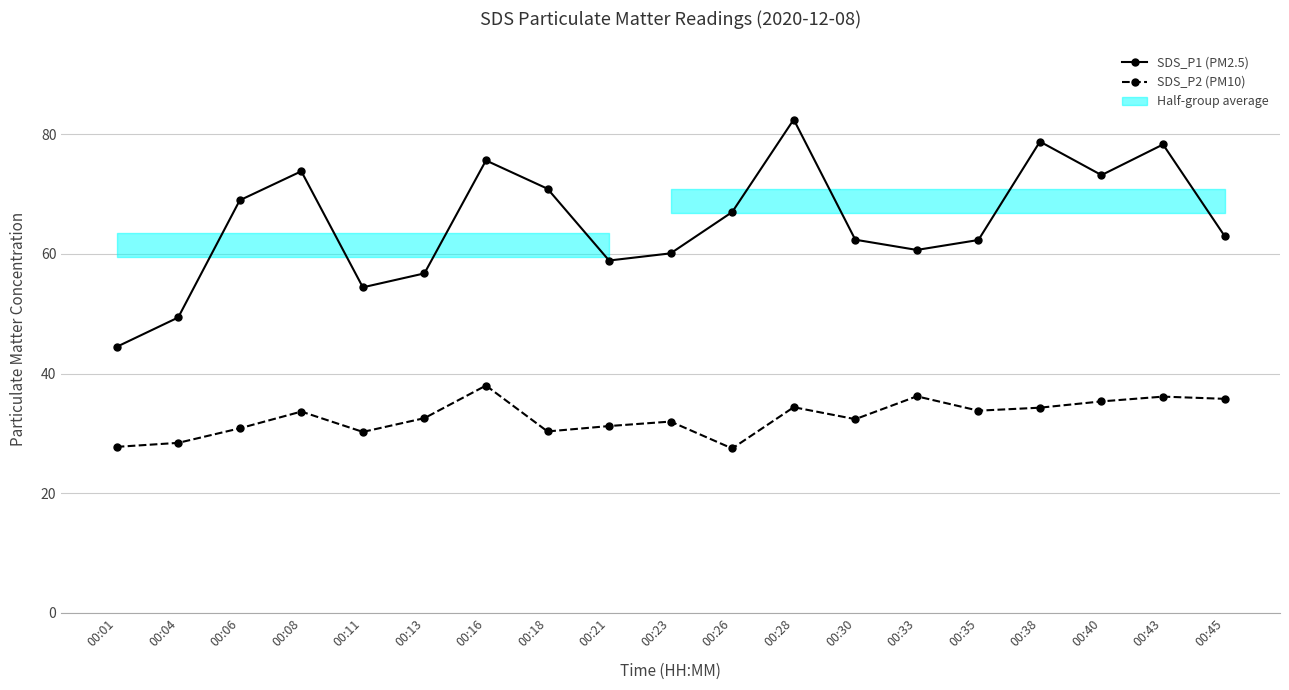

At which label is SDS_P1 (PM2.5) closest to 63?

00:45